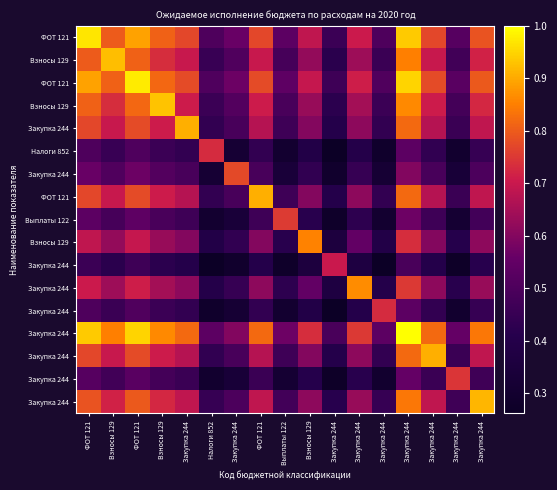

At how many categories does at least one series exceed 0?

17